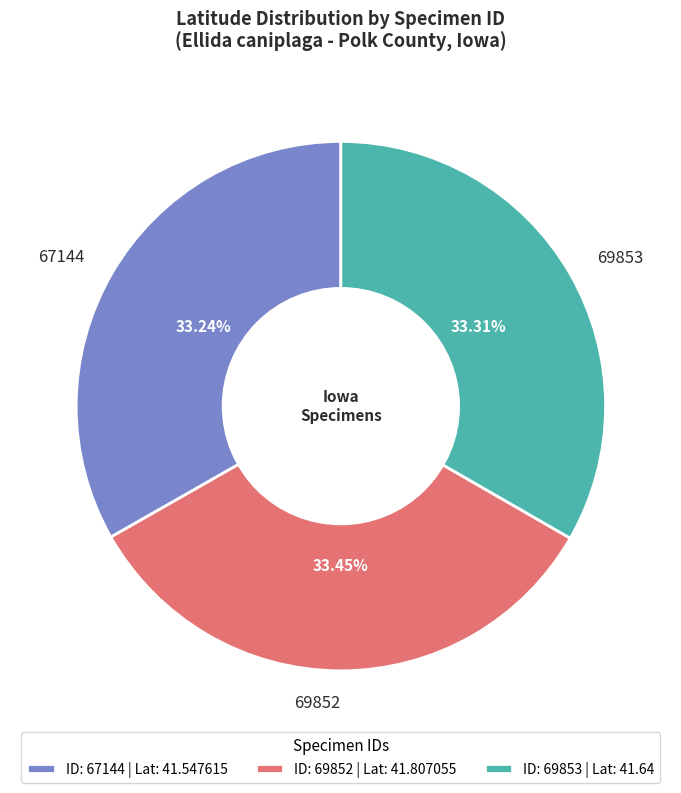

Is it true that 69853 is 33% of the pie?

True